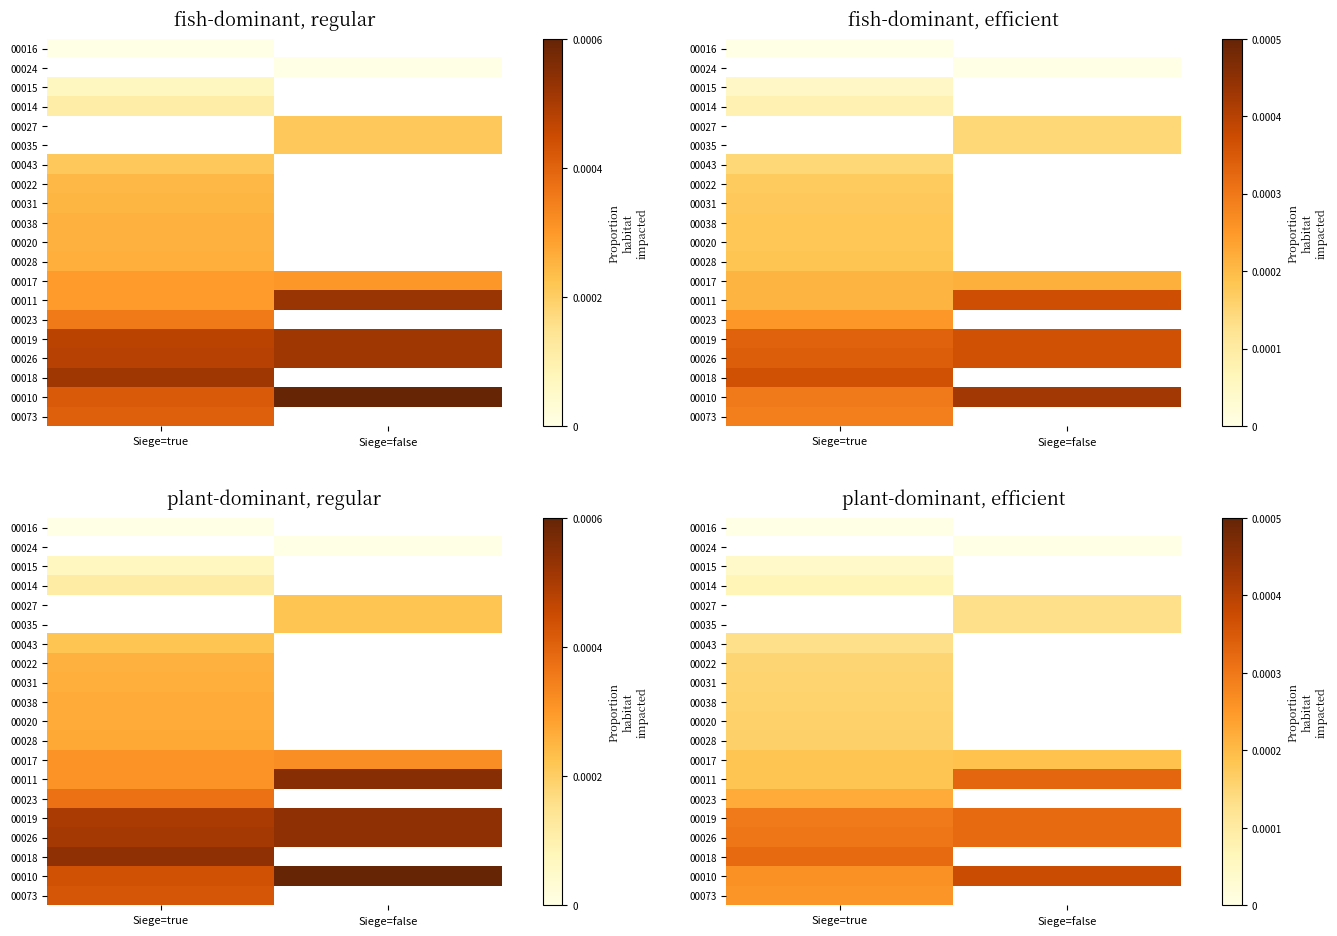

The value of 00028 at Siege=true is 0.5. True or false?

False